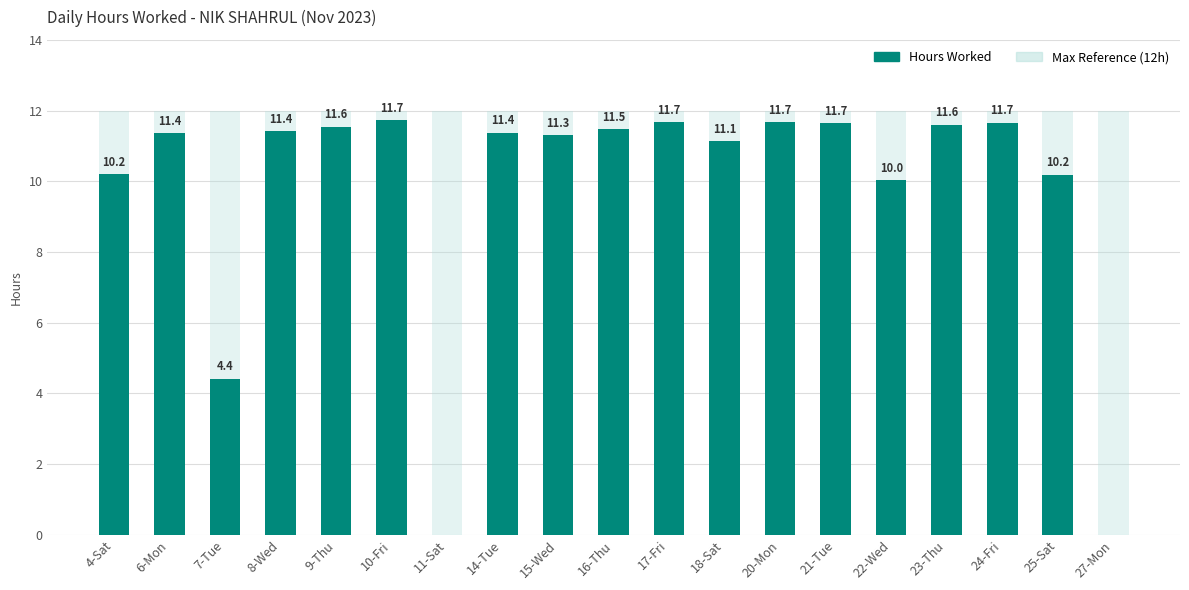

How many bars are there in total?

19